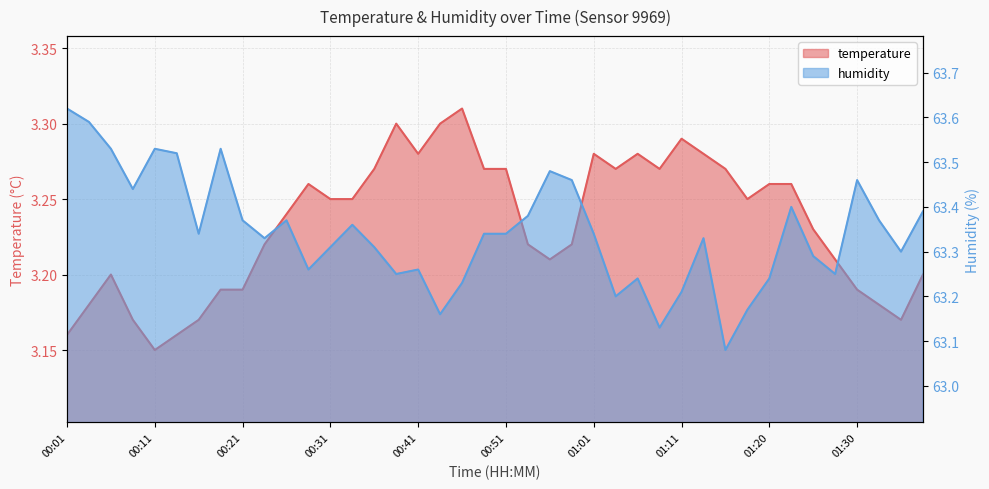

In humidity, how many points are lower than both neighbors (excluding endpoints)?

11